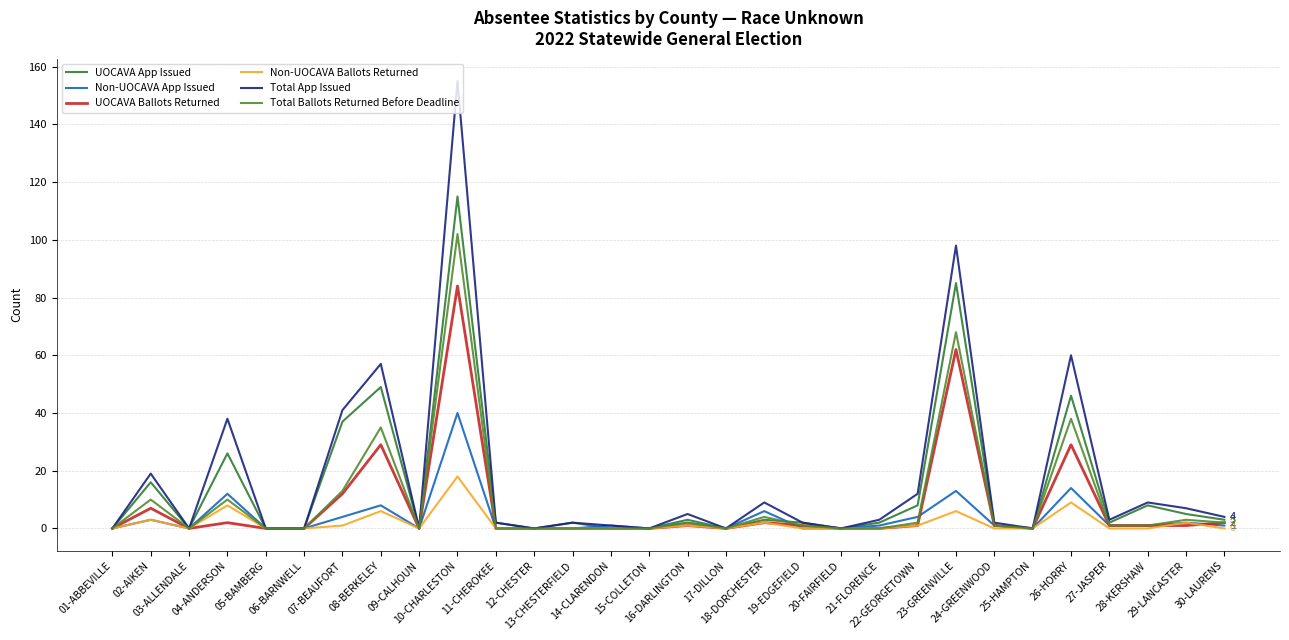

Reading left to right, list all the values displayed in this chart.

UOCAVA App Issued: 01-ABBEVILLE=0	02-AIKEN=16	03-ALLENDALE=0	04-ANDERSON=26	05-BAMBERG=0	06-BARNWELL=0	07-BEAUFORT=37	08-BERKELEY=49	09-CALHOUN=0	10-CHARLESTON=115	11-CHEROKEE=2	12-CHESTER=0	13-CHESTERFIELD=2	14-CLARENDON=0	15-COLLETON=0	16-DARLINGTON=3	17-DILLON=0	18-DORCHESTER=3	19-EDGEFIELD=2	20-FAIRFIELD=0	21-FLORENCE=2	22-GEORGETOWN=8	23-GREENVILLE=85	24-GREENWOOD=1	25-HAMPTON=0	26-HORRY=46	27-JASPER=2	28-KERSHAW=8	29-LANCASTER=5	30-LAURENS=3
Non-UOCAVA App Issued: 01-ABBEVILLE=0	02-AIKEN=3	03-ALLENDALE=0	04-ANDERSON=12	05-BAMBERG=0	06-BARNWELL=0	07-BEAUFORT=4	08-BERKELEY=8	09-CALHOUN=0	10-CHARLESTON=40	11-CHEROKEE=0	12-CHESTER=0	13-CHESTERFIELD=0	14-CLARENDON=1	15-COLLETON=0	16-DARLINGTON=2	17-DILLON=0	18-DORCHESTER=6	19-EDGEFIELD=0	20-FAIRFIELD=0	21-FLORENCE=1	22-GEORGETOWN=4	23-GREENVILLE=13	24-GREENWOOD=1	25-HAMPTON=0	26-HORRY=14	27-JASPER=1	28-KERSHAW=1	29-LANCASTER=2	30-LAURENS=1
UOCAVA Ballots Returned: 01-ABBEVILLE=0	02-AIKEN=7	03-ALLENDALE=0	04-ANDERSON=2	05-BAMBERG=0	06-BARNWELL=0	07-BEAUFORT=12	08-BERKELEY=29	09-CALHOUN=0	10-CHARLESTON=84	11-CHEROKEE=0	12-CHESTER=0	13-CHESTERFIELD=0	14-CLARENDON=0	15-COLLETON=0	16-DARLINGTON=1	17-DILLON=0	18-DORCHESTER=2	19-EDGEFIELD=1	20-FAIRFIELD=0	21-FLORENCE=0	22-GEORGETOWN=1	23-GREENVILLE=62	24-GREENWOOD=1	25-HAMPTON=0	26-HORRY=29	27-JASPER=1	28-KERSHAW=1	29-LANCASTER=1	30-LAURENS=2
Non-UOCAVA Ballots Returned: 01-ABBEVILLE=0	02-AIKEN=3	03-ALLENDALE=0	04-ANDERSON=8	05-BAMBERG=0	06-BARNWELL=0	07-BEAUFORT=1	08-BERKELEY=6	09-CALHOUN=0	10-CHARLESTON=18	11-CHEROKEE=0	12-CHESTER=0	13-CHESTERFIELD=0	14-CLARENDON=0	15-COLLETON=0	16-DARLINGTON=1	17-DILLON=0	18-DORCHESTER=2	19-EDGEFIELD=0	20-FAIRFIELD=0	21-FLORENCE=0	22-GEORGETOWN=1	23-GREENVILLE=6	24-GREENWOOD=0	25-HAMPTON=0	26-HORRY=9	27-JASPER=0	28-KERSHAW=0	29-LANCASTER=2	30-LAURENS=0
Total App Issued: 01-ABBEVILLE=0	02-AIKEN=19	03-ALLENDALE=0	04-ANDERSON=38	05-BAMBERG=0	06-BARNWELL=0	07-BEAUFORT=41	08-BERKELEY=57	09-CALHOUN=0	10-CHARLESTON=155	11-CHEROKEE=2	12-CHESTER=0	13-CHESTERFIELD=2	14-CLARENDON=1	15-COLLETON=0	16-DARLINGTON=5	17-DILLON=0	18-DORCHESTER=9	19-EDGEFIELD=2	20-FAIRFIELD=0	21-FLORENCE=3	22-GEORGETOWN=12	23-GREENVILLE=98	24-GREENWOOD=2	25-HAMPTON=0	26-HORRY=60	27-JASPER=3	28-KERSHAW=9	29-LANCASTER=7	30-LAURENS=4
Total Ballots Returned Before Deadline: 01-ABBEVILLE=0	02-AIKEN=10	03-ALLENDALE=0	04-ANDERSON=10	05-BAMBERG=0	06-BARNWELL=0	07-BEAUFORT=13	08-BERKELEY=35	09-CALHOUN=0	10-CHARLESTON=102	11-CHEROKEE=0	12-CHESTER=0	13-CHESTERFIELD=0	14-CLARENDON=0	15-COLLETON=0	16-DARLINGTON=2	17-DILLON=0	18-DORCHESTER=4	19-EDGEFIELD=1	20-FAIRFIELD=0	21-FLORENCE=0	22-GEORGETOWN=2	23-GREENVILLE=68	24-GREENWOOD=1	25-HAMPTON=0	26-HORRY=38	27-JASPER=1	28-KERSHAW=1	29-LANCASTER=3	30-LAURENS=2